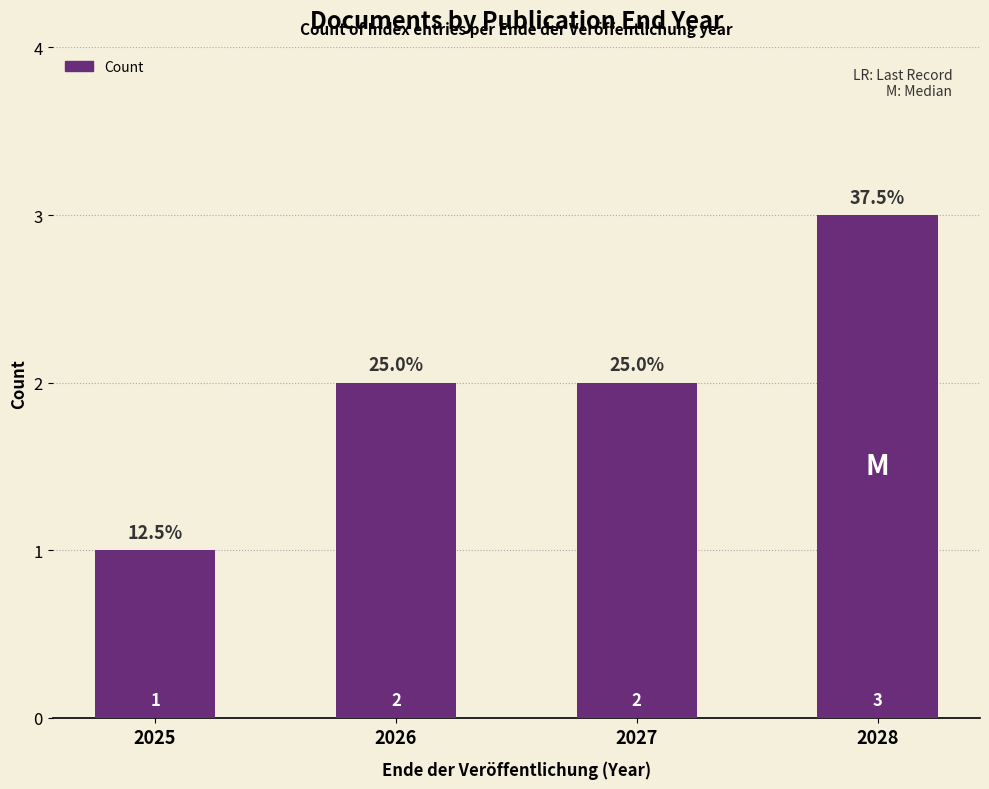

The value at 2028 is 3. True or false?

True